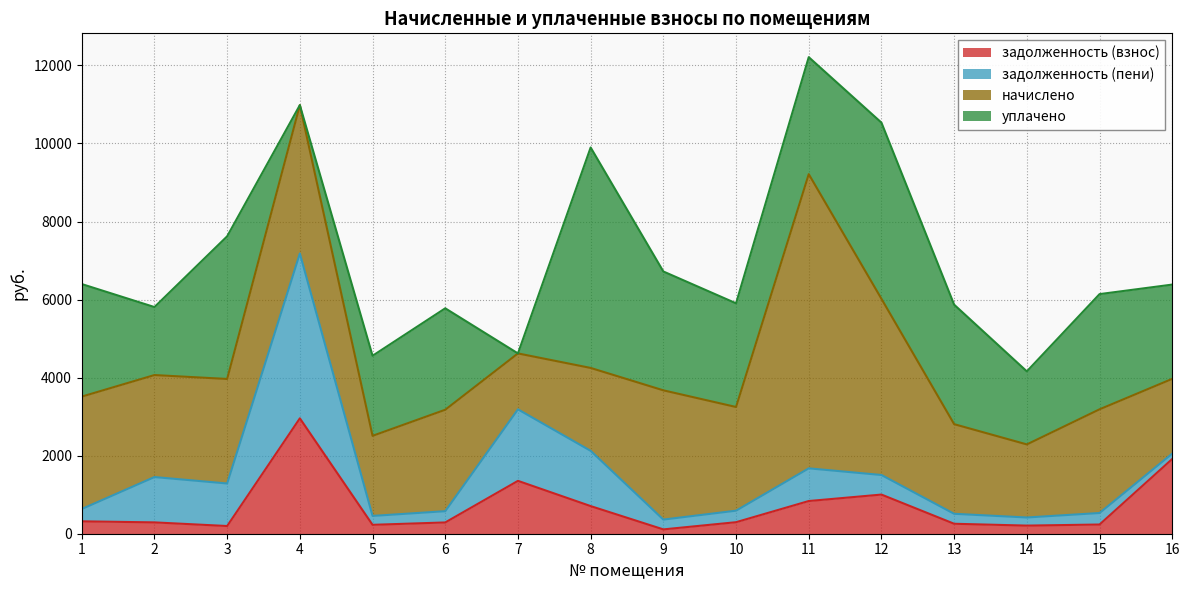

True or false: начислено and задолженность (взнос) intersect in this chart.

False